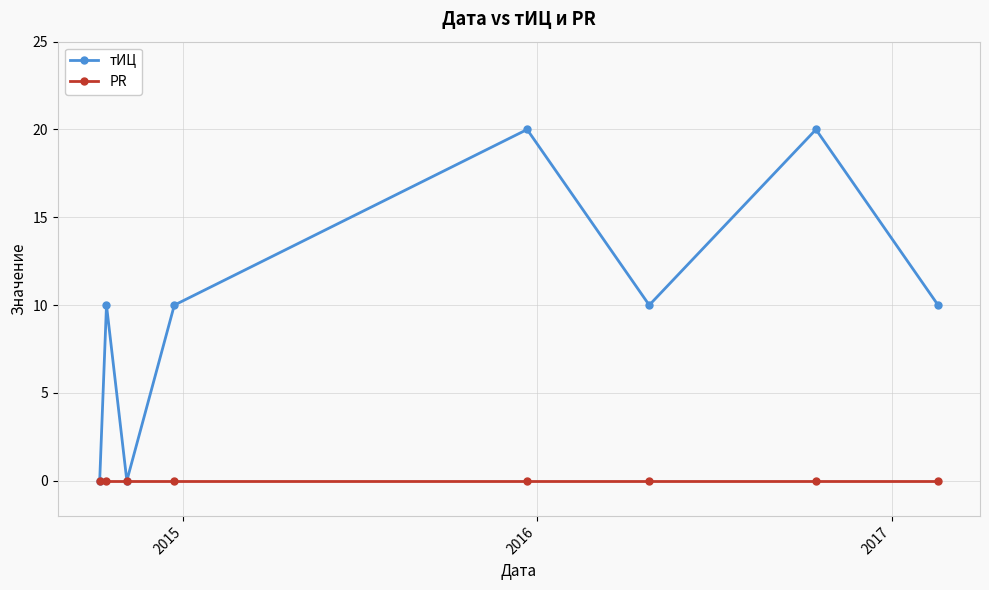

Which series has the widest spread of values?

тИЦ